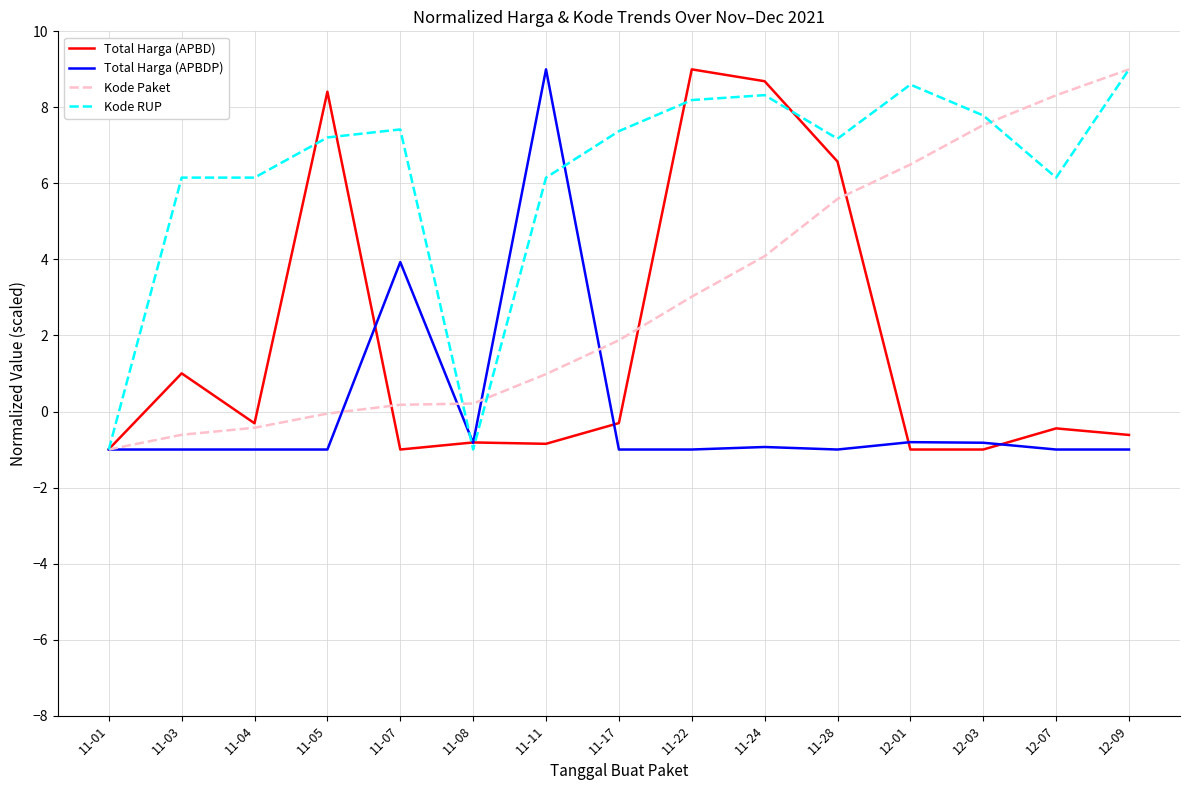

The value of Kode RUP at 11-04 is 6.2. True or false?

True